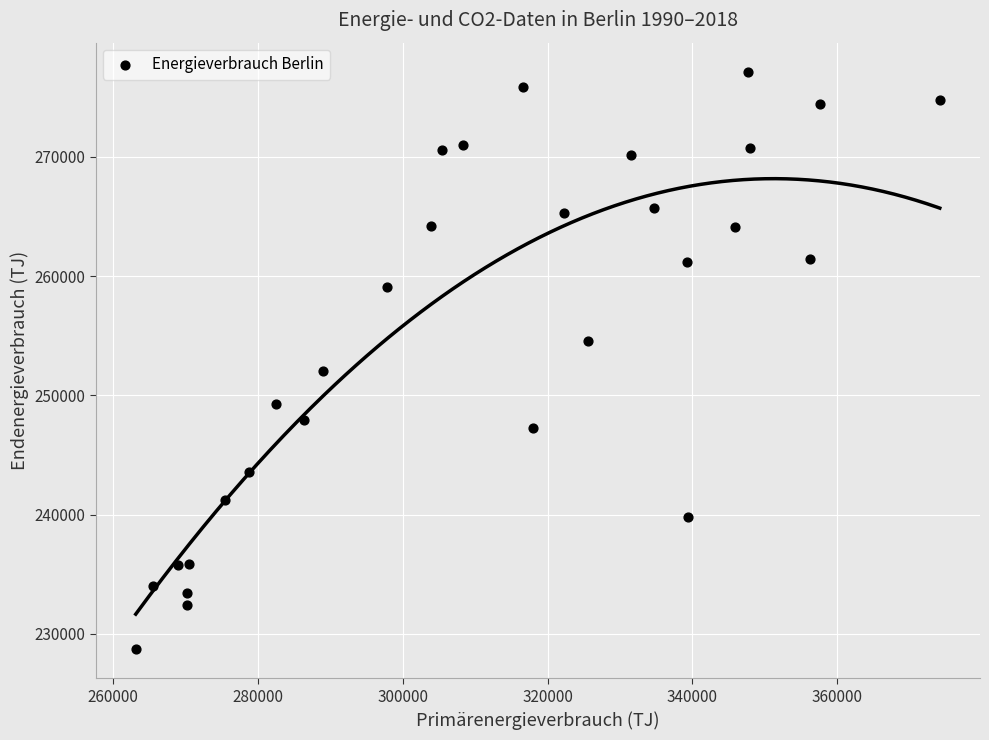

What Y value in the scatter plot is closest to 252928?

252085.2